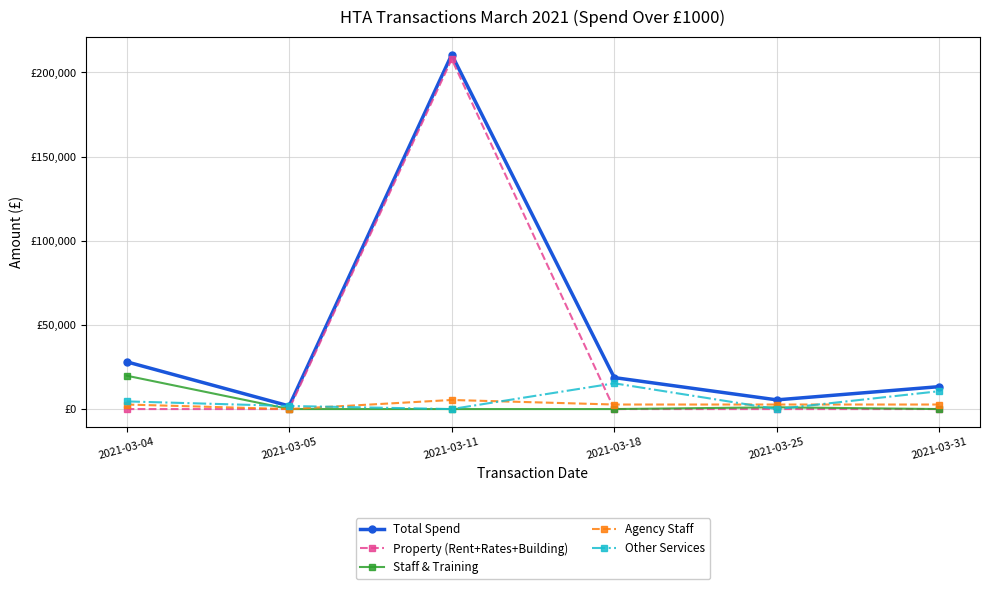

At 2021-03-31, list the series in order from smallest to largest.

Property (Rent+Rates+Building), Staff & Training, Agency Staff, Other Services, Total Spend